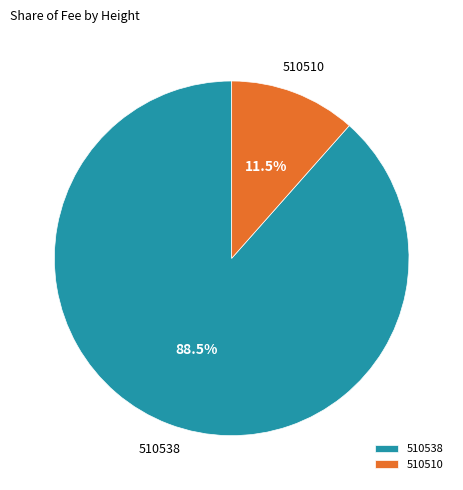

Which slice is the smallest?

510510